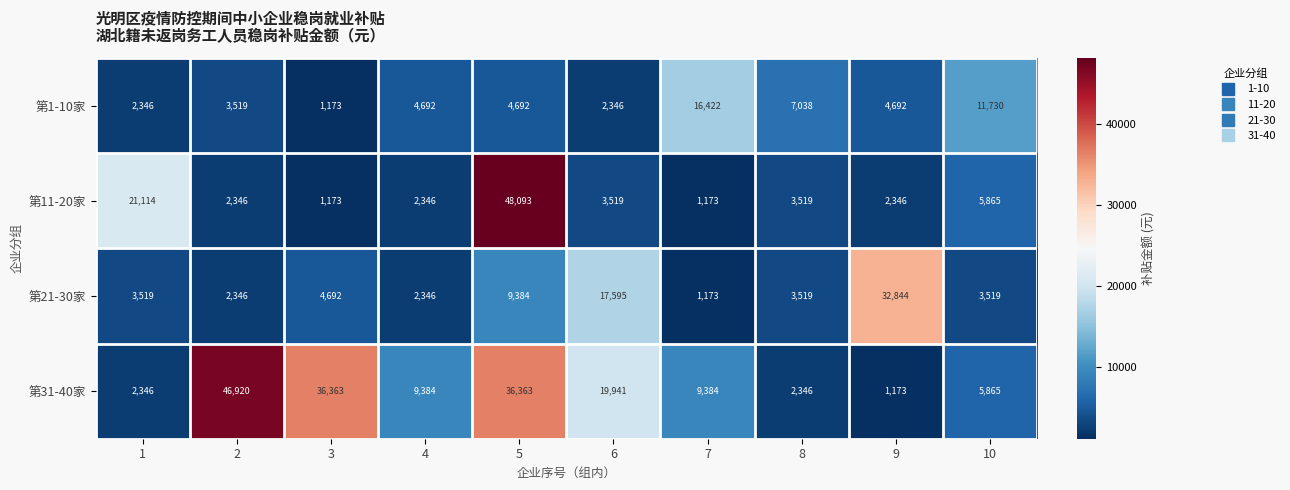

True or false: 第31-40家 has a value of 14137 at 5.

False